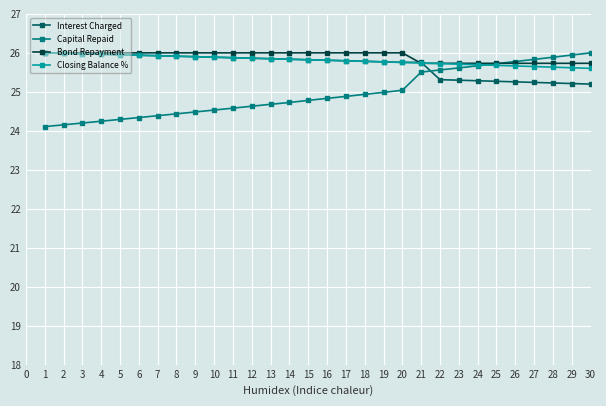

What is the value of the Capital Repaid point at the 23rd from the left?

25.6